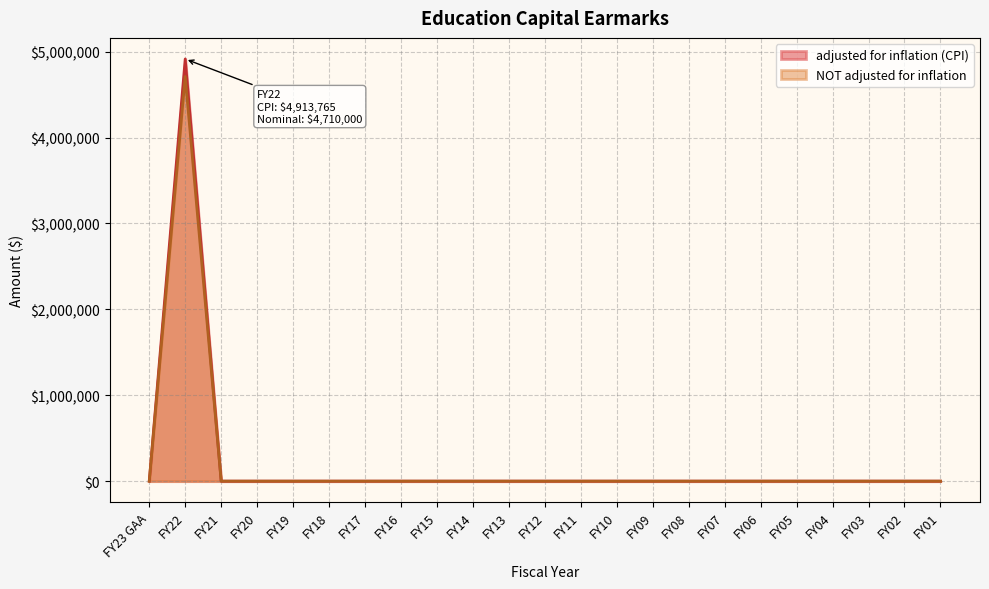

Does the chart display data point markers on the line(s)?

No